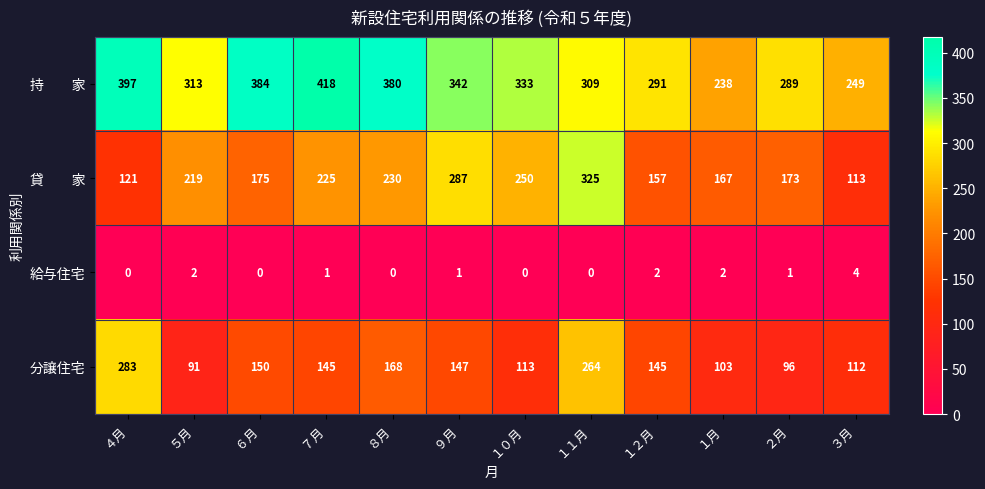

Count the number of categories in the chart.

12